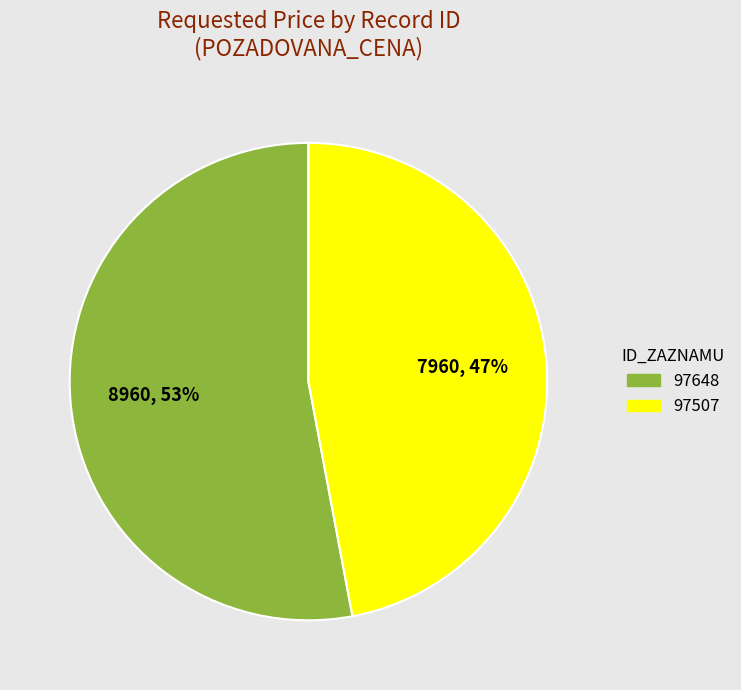

To the nearest percent, what portion does 97507 represent?

47%